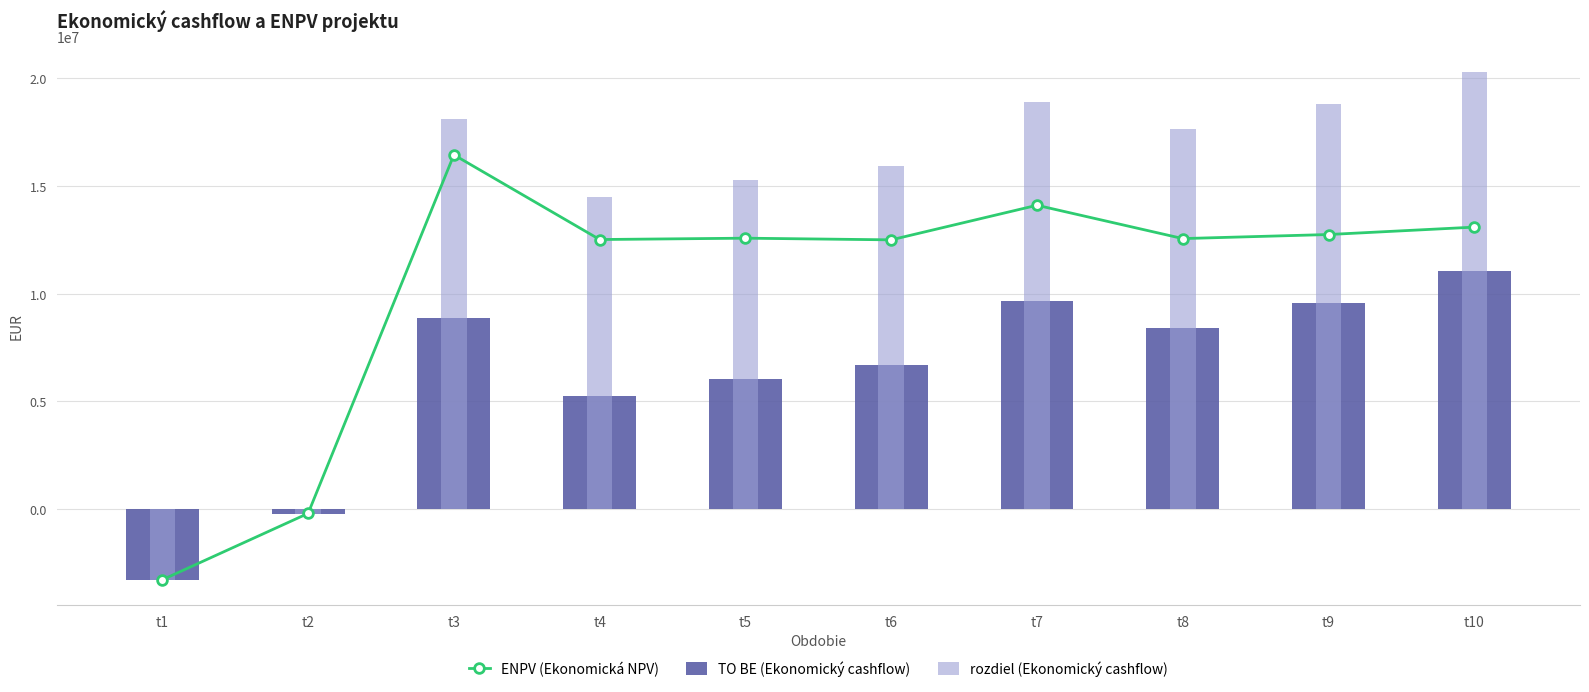

How many negative values does the rozdiel (Ekonomický cashflow) series have?

2